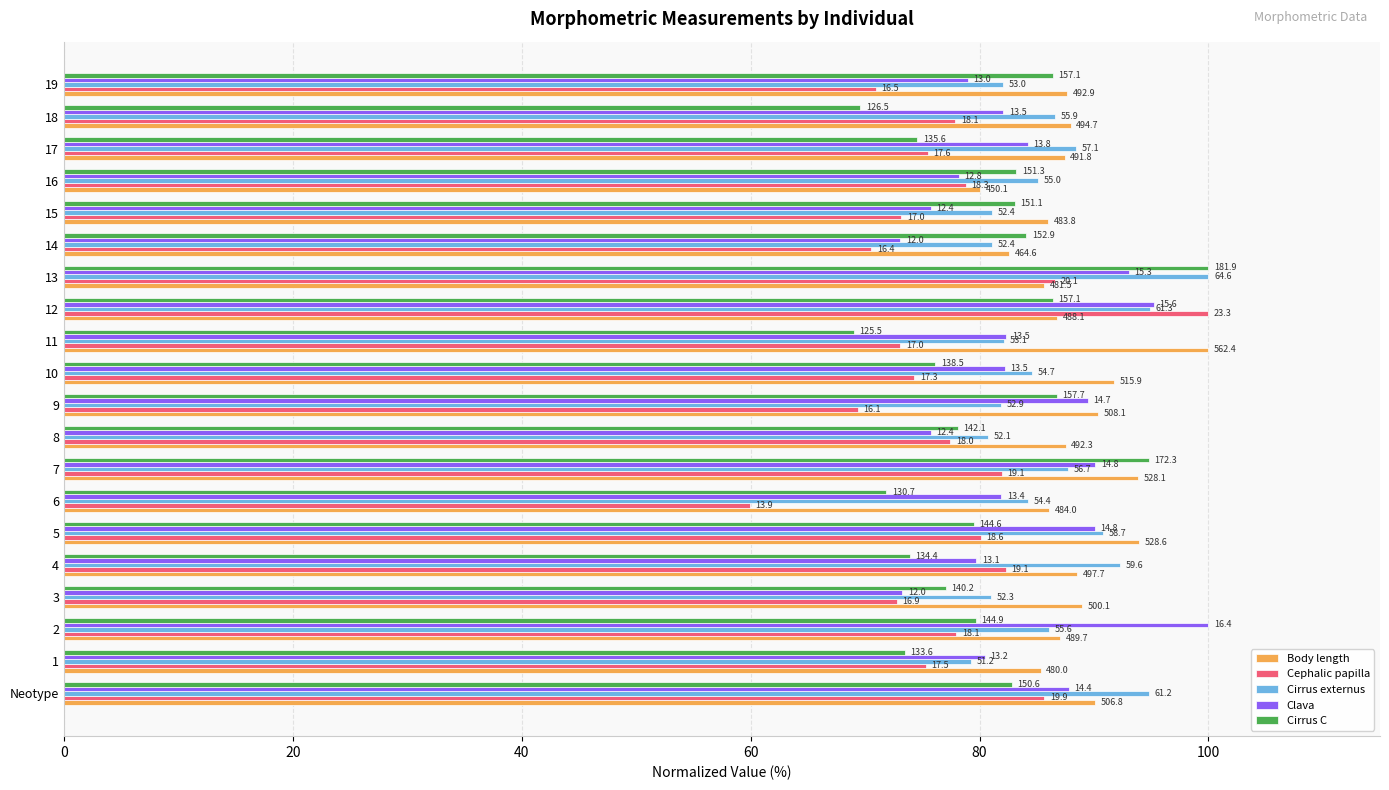

What are all the series names shown in the legend?

Body length, Cephalic papilla, Cirrus externus, Clava, Cirrus C